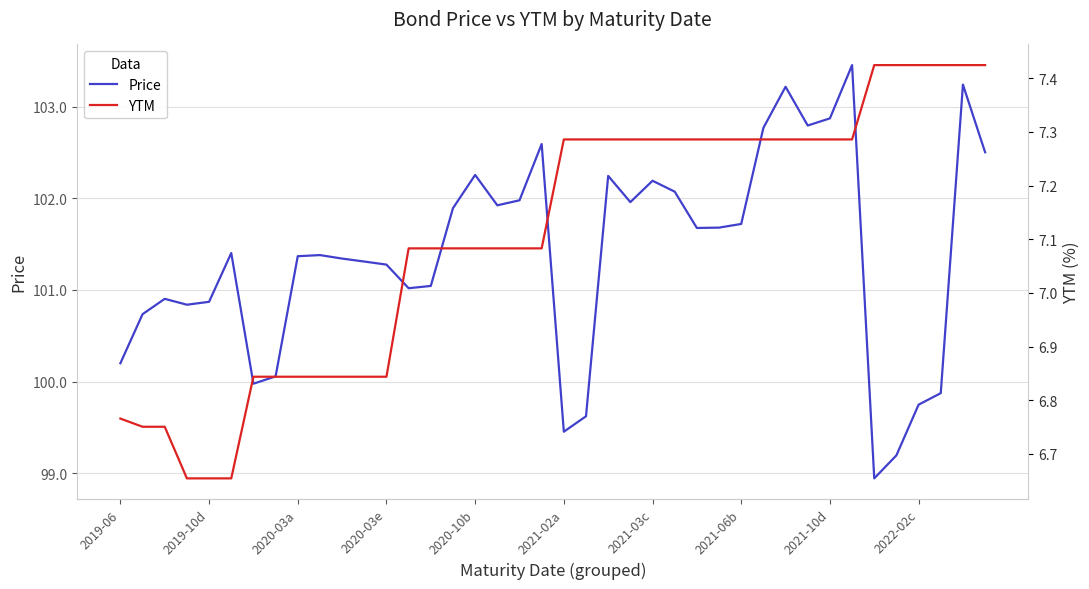

Which series has the largest range (max minus min)?

Price